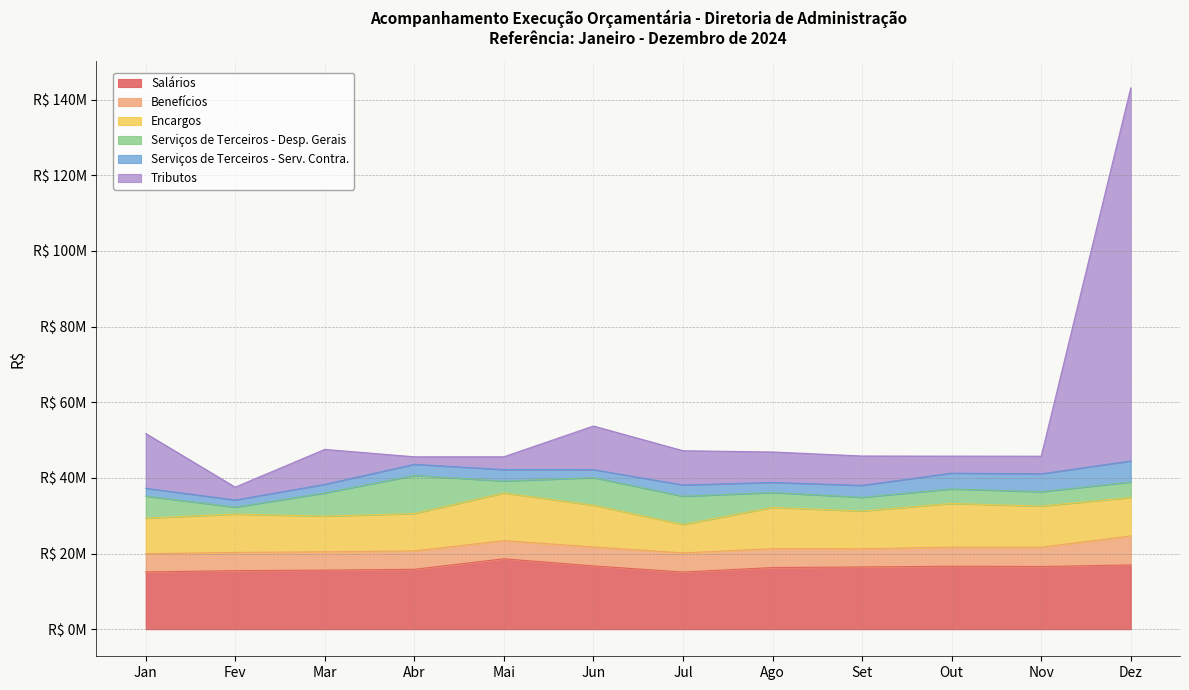

What is the difference between the Encargos values at Out and Dez?

1408919.8